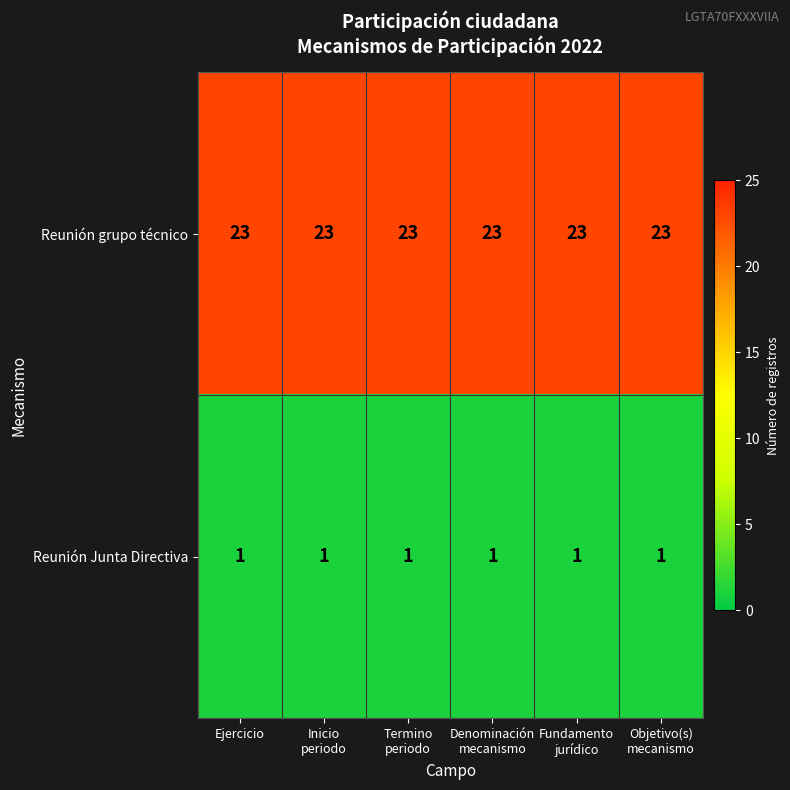

What is the approximate value of Reunión grupo técnico at Ejercicio?

23